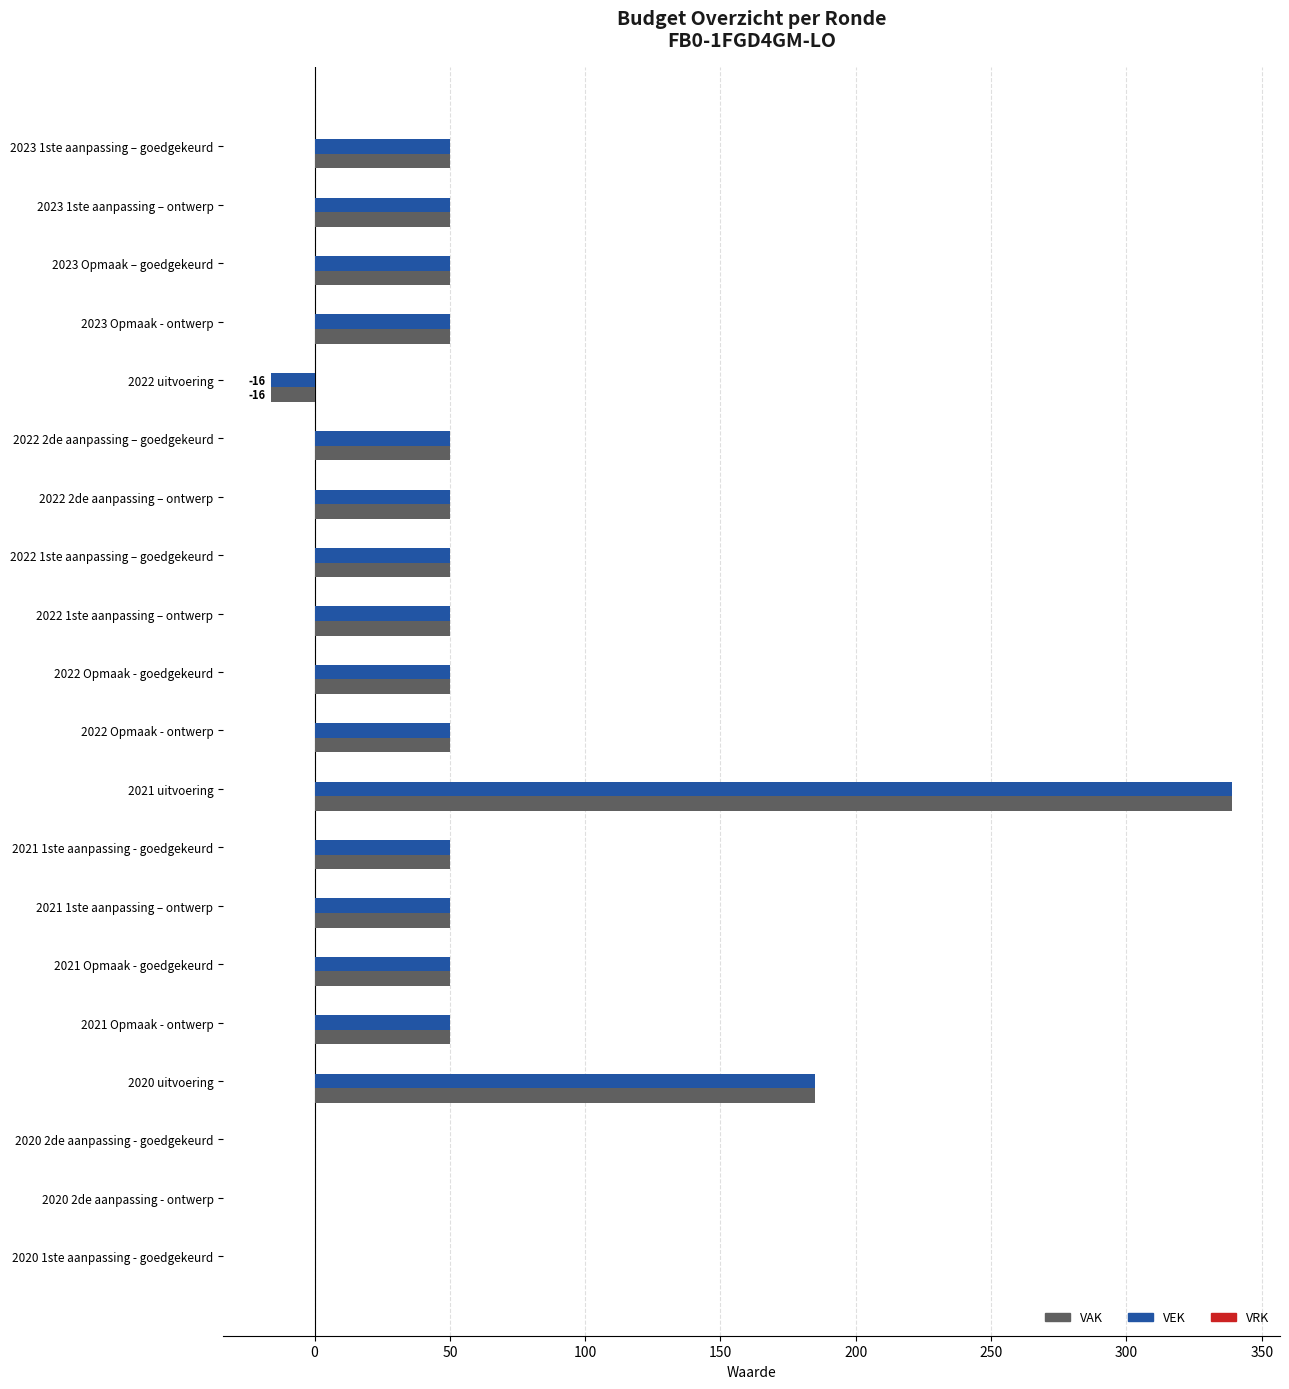

What is the sum of the VEK values at 2020 uitvoering and 2022 Opmaak - ontwerp?

235